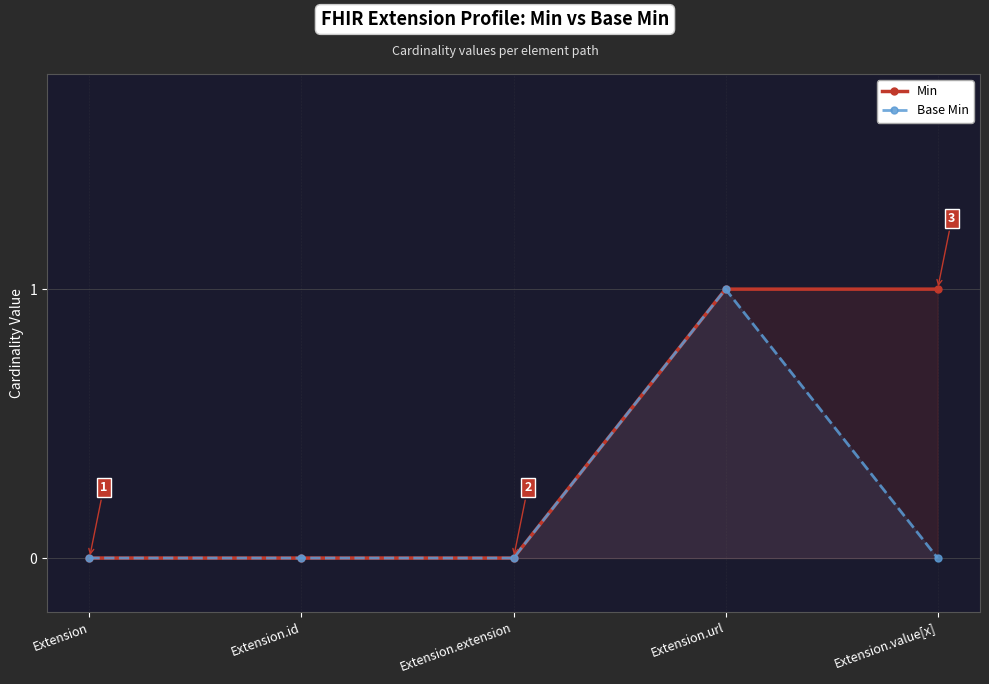

Which series changed the most between Extension.url and Extension.value[x]?

Base Min